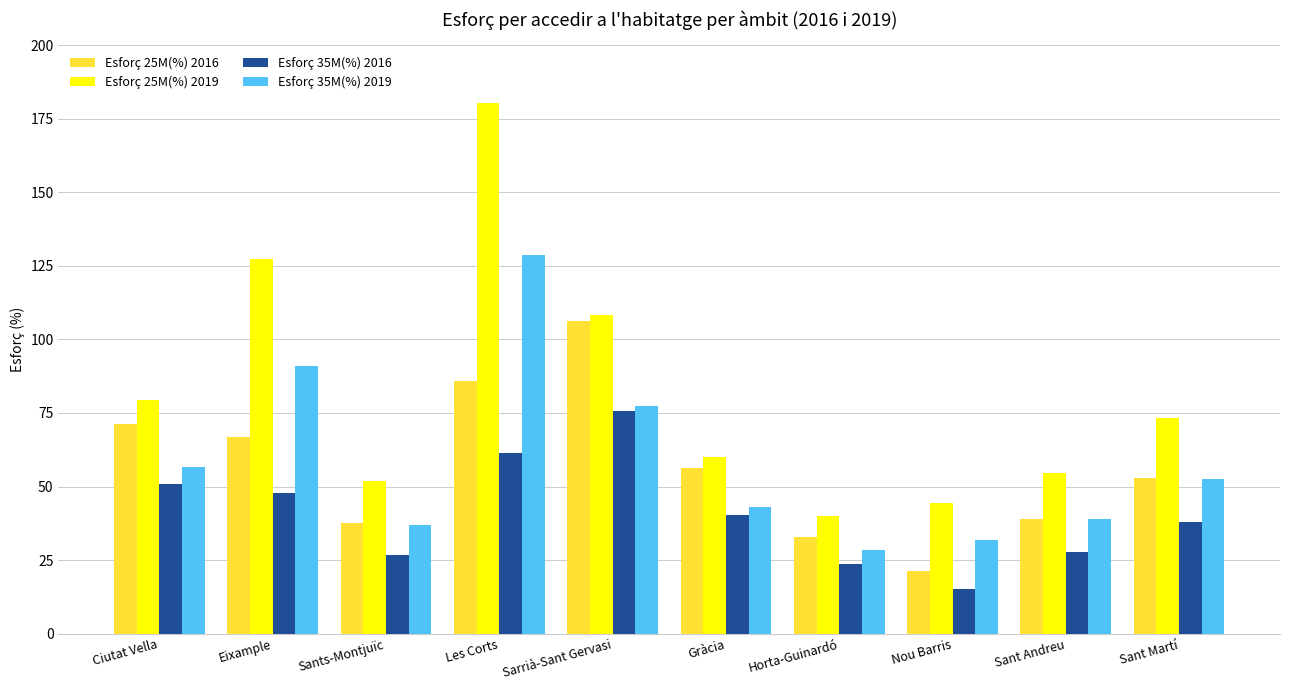

How many categories are shown in the chart?

10